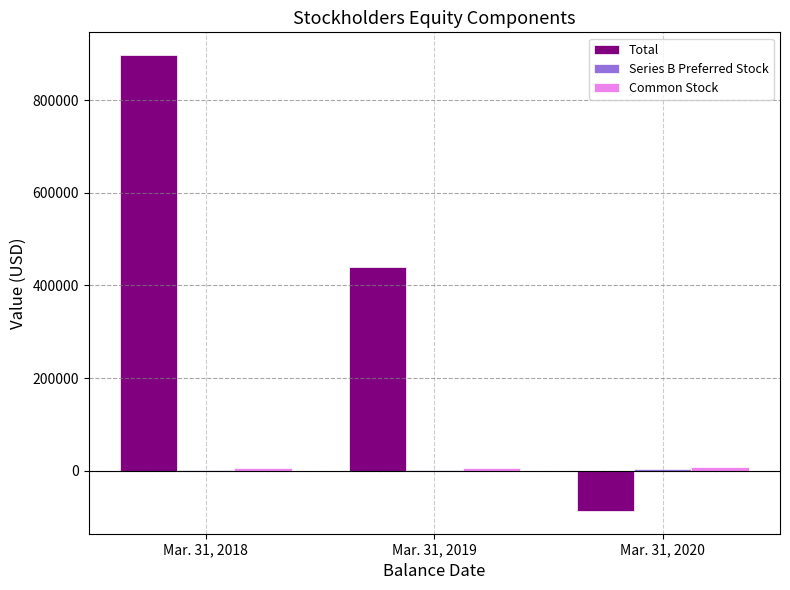

What is the maximum value shown in the chart?

897046